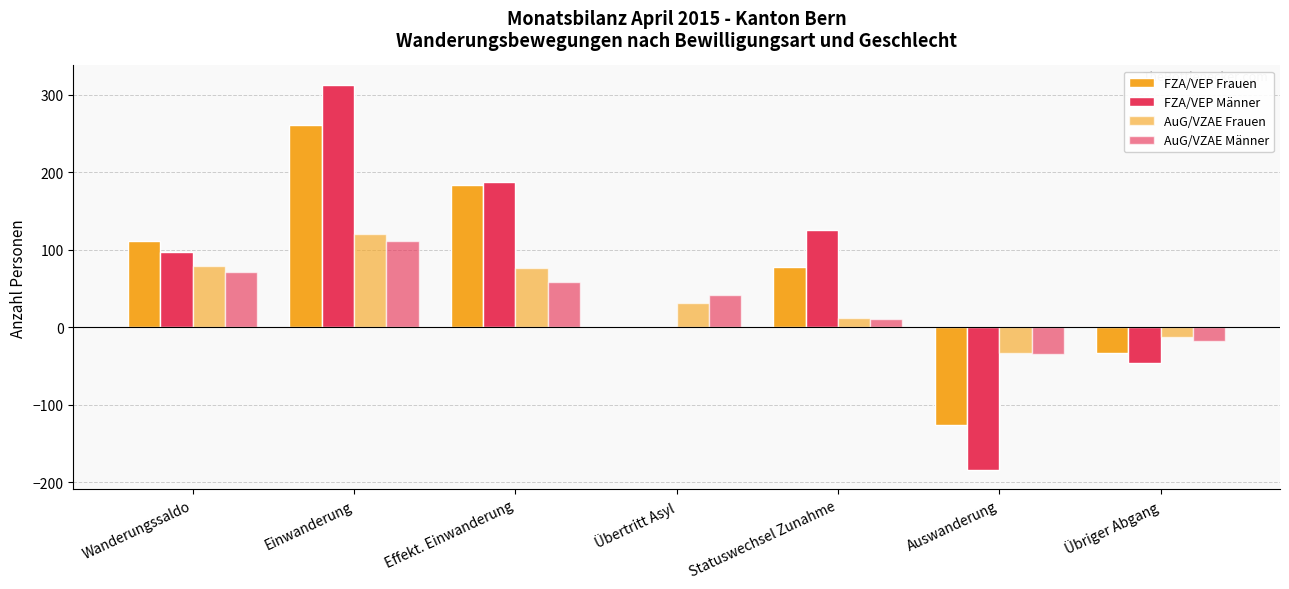

How many groups of bars are there?

7